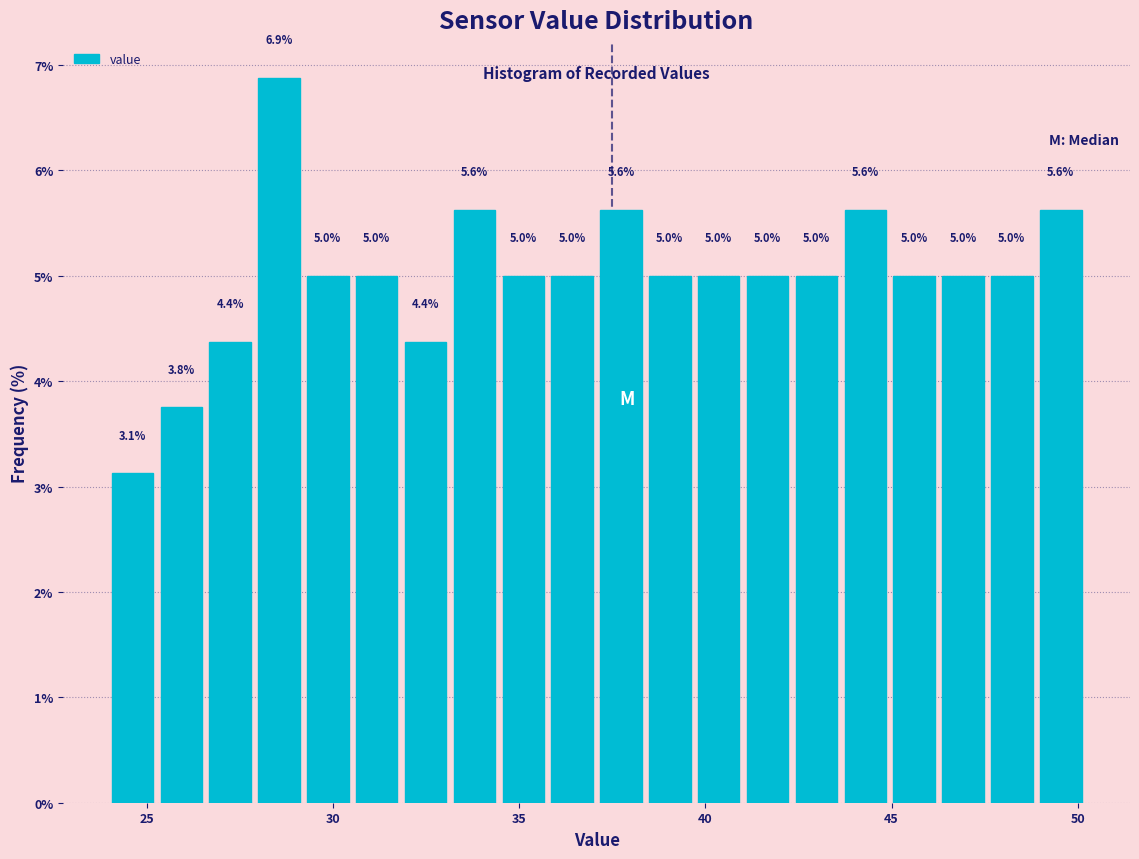

Read against the x-axis, roughly where is the centre of the tallest bar?

28.5